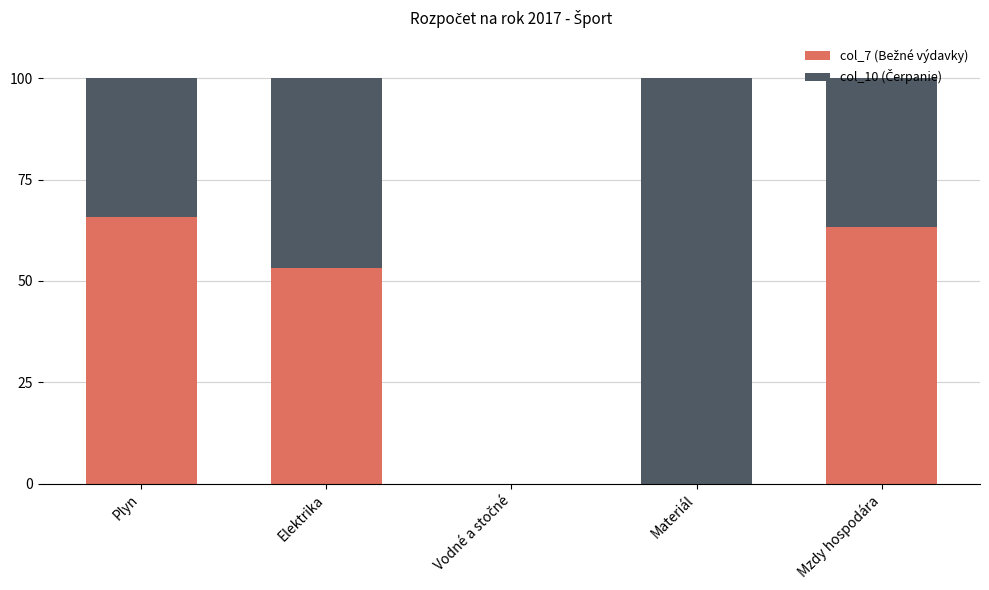

The col_10 (Čerpanie) series shows 44.0 at Vodné a stočné. True or false?

False